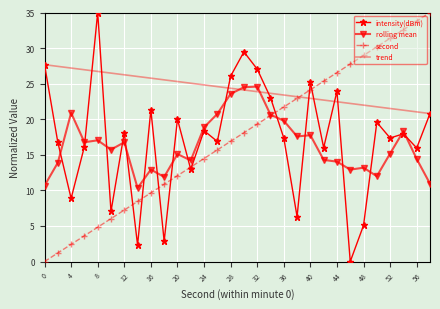

What is the maximum value shown in the chart?

35.0